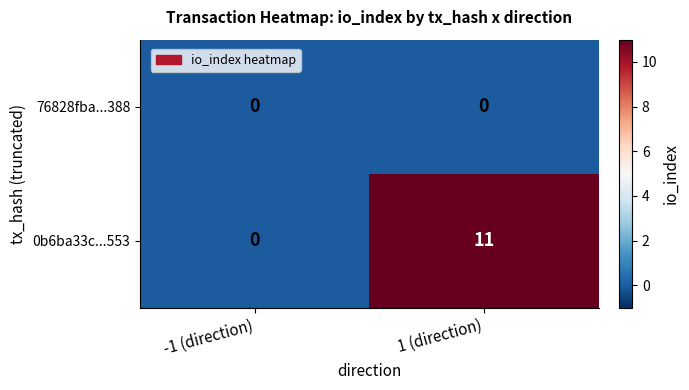

Which label corresponds to the largest value in the chart?

1 (direction)